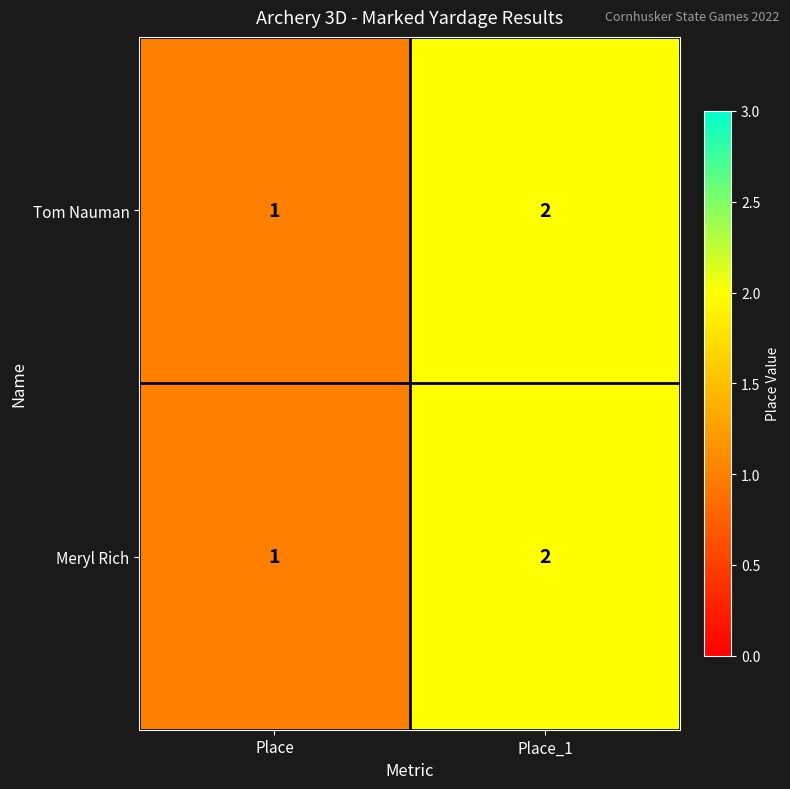

Reading left to right, list all the values displayed in this chart.

Tom Nauman: Place=1	Place_1=2
Meryl Rich: Place=1	Place_1=2